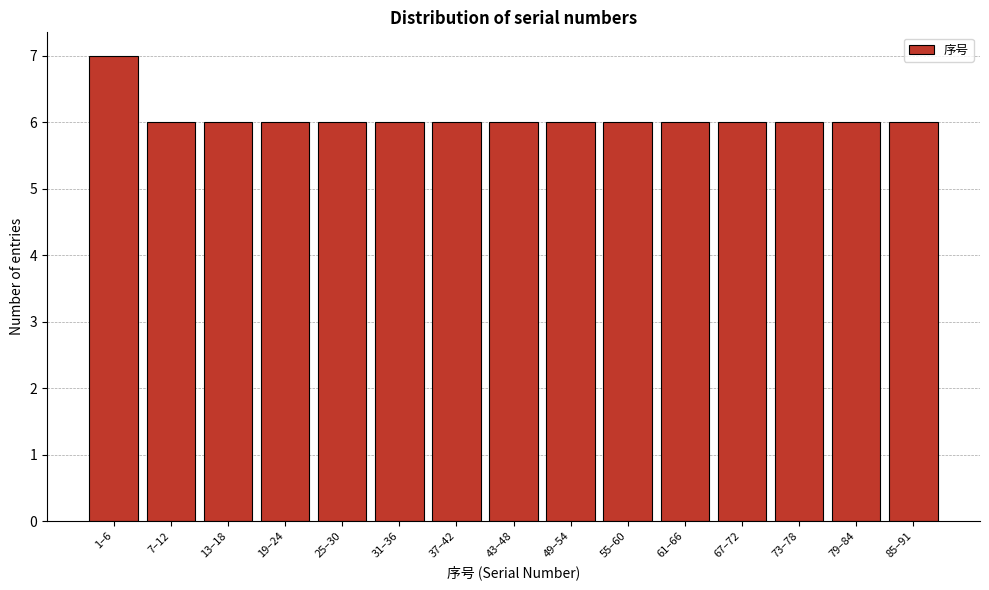

Reading left to right, transcribe all the data shown in this chart.

7	6	6	6	6	6	6	6	6	6	6	6	6	6	6